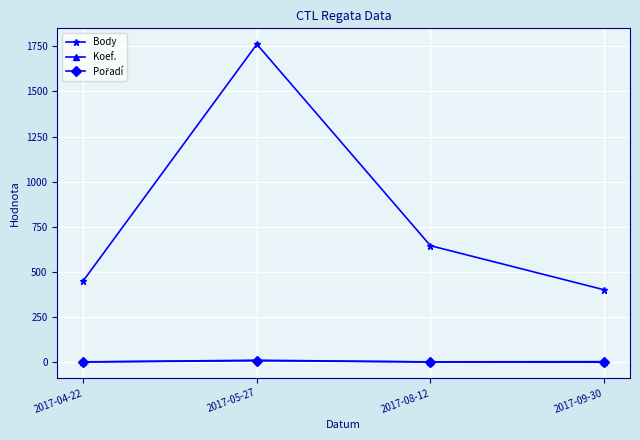

Which category has the highest value across all series?

2017-05-27